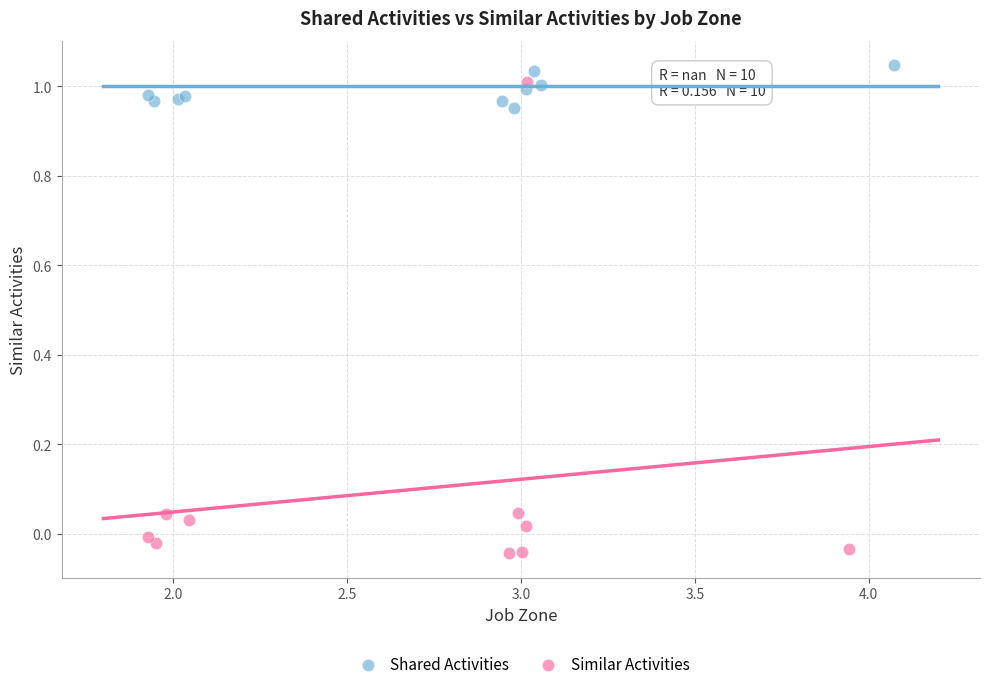

Which series has the largest Y range (max minus min)?

Similar Activities